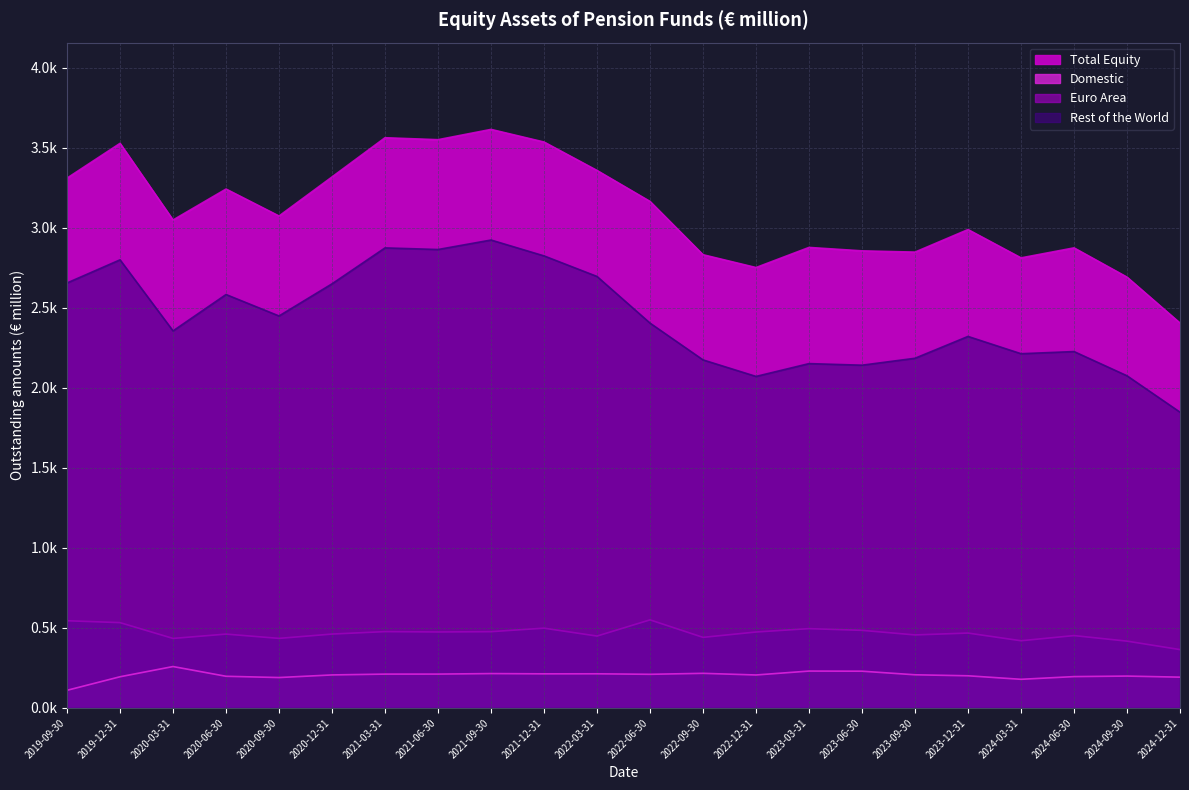

Reading left to right, what are all the values shown in this chart?

Total Equity: 2019-09-30=3311.4	2019-12-31=3528.8	2020-03-31=3049.8	2020-06-30=3243.3	2020-09-30=3074.7	2020-12-31=3318.9	2021-03-31=3563.9	2021-06-30=3551.7	2021-09-30=3616.0	2021-12-31=3537.2	2022-03-31=3359.4	2022-06-30=3165.8	2022-09-30=2832.8	2022-12-31=2752.6	2023-03-31=2878.3	2023-06-30=2856.9	2023-09-30=2849.1	2023-12-31=2990.0	2024-03-31=2813.0	2024-06-30=2875.5	2024-09-30=2692.7	2024-12-31=2405.6
Domestic: 2019-09-30=110.2	2019-12-31=194.9	2020-03-31=258.8	2020-06-30=197.9	2020-09-30=190.0	2020-12-31=206.3	2021-03-31=211.5	2021-06-30=211.6	2021-09-30=214.8	2021-12-31=213.2	2022-03-31=213.4	2022-06-30=210.2	2022-09-30=216.3	2022-12-31=206.0	2023-03-31=230.5	2023-06-30=229.7	2023-09-30=207.2	2023-12-31=201.0	2024-03-31=179.0	2024-06-30=195.9	2024-09-30=199.2	2024-12-31=192.4
Euro Area: 2019-09-30=545.1	2019-12-31=533.2	2020-03-31=434.5	2020-06-30=461.5	2020-09-30=434.8	2020-12-31=461.7	2021-03-31=477.1	2021-06-30=474.8	2021-09-30=476.7	2021-12-31=498.6	2022-03-31=449.2	2022-06-30=550.4	2022-09-30=441.1	2022-12-31=474.6	2023-03-31=495.7	2023-06-30=485.0	2023-09-30=456.3	2023-12-31=468.0	2024-03-31=420.0	2024-06-30=452.2	2024-09-30=417.5	2024-12-31=364.7
Rest of the World: 2019-09-30=2656.1	2019-12-31=2800.8	2020-03-31=2356.6	2020-06-30=2583.9	2020-09-30=2449.9	2020-12-31=2650.8	2021-03-31=2875.4	2021-06-30=2865.3	2021-09-30=2924.6	2021-12-31=2825.4	2022-03-31=2696.8	2022-06-30=2405.2	2022-09-30=2175.3	2022-12-31=2072.0	2023-03-31=2152.2	2023-06-30=2142.2	2023-09-30=2185.6	2023-12-31=2322.0	2024-03-31=2214.0	2024-06-30=2227.4	2024-09-30=2076.0	2024-12-31=1848.6